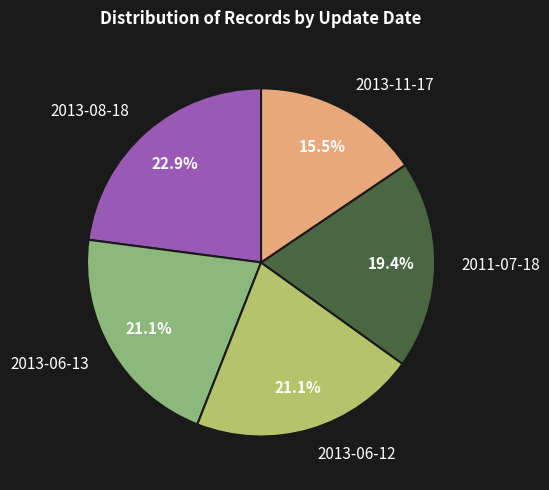

Does 2013-08-18 account for over 50% of the chart?

No